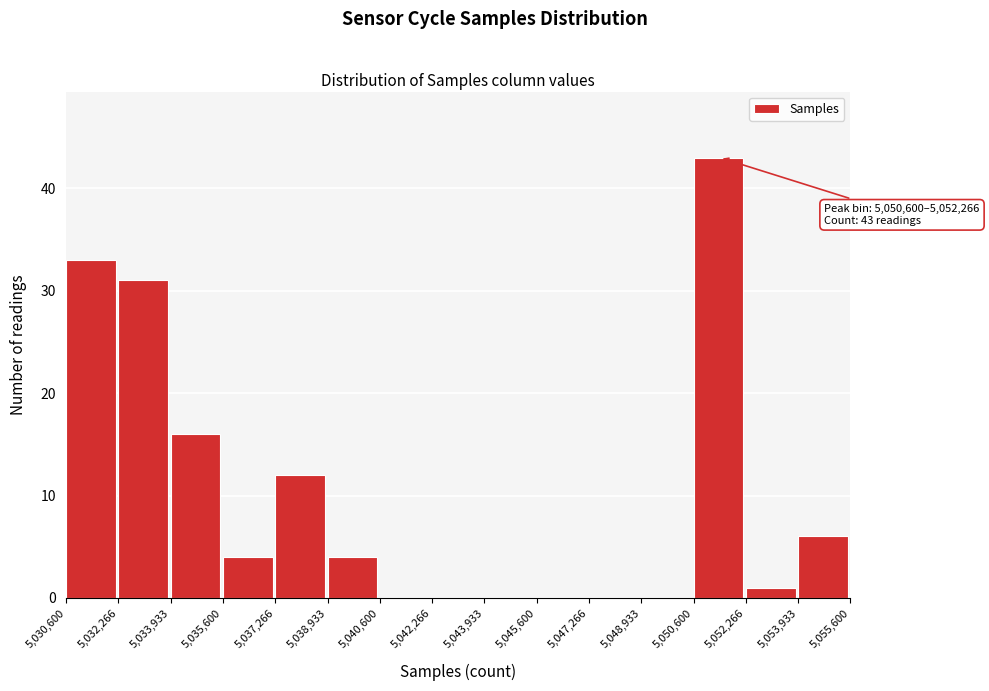

Which range on the x-axis has the tallest bar?

5,050,600 to 5,052,266